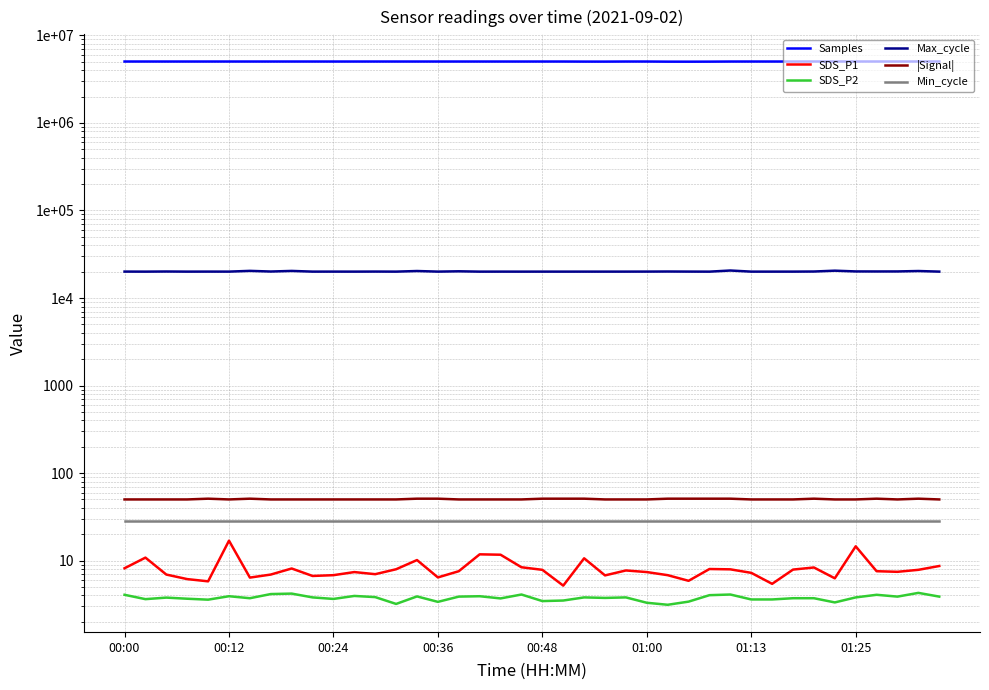

Is it true that |Signal| equals 50.0 at 00:24?

True